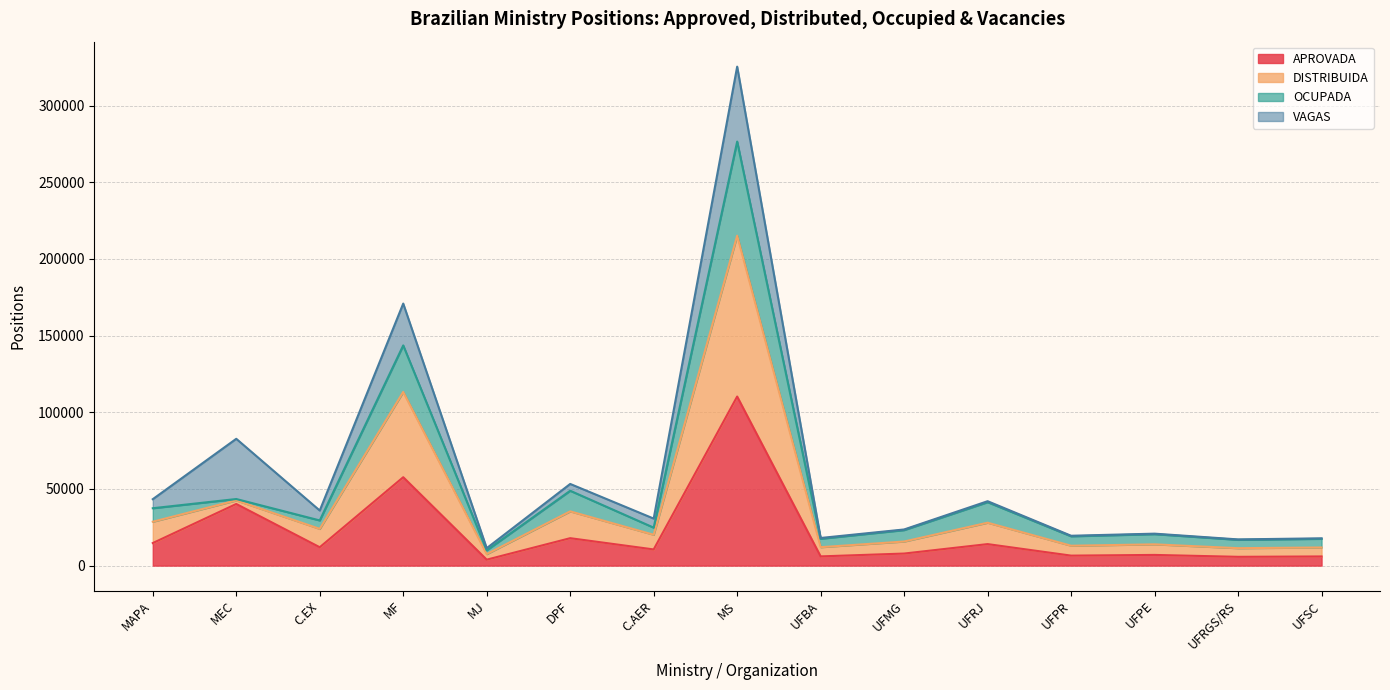

What is the difference between the highest and lowest values at UFPE?

13534